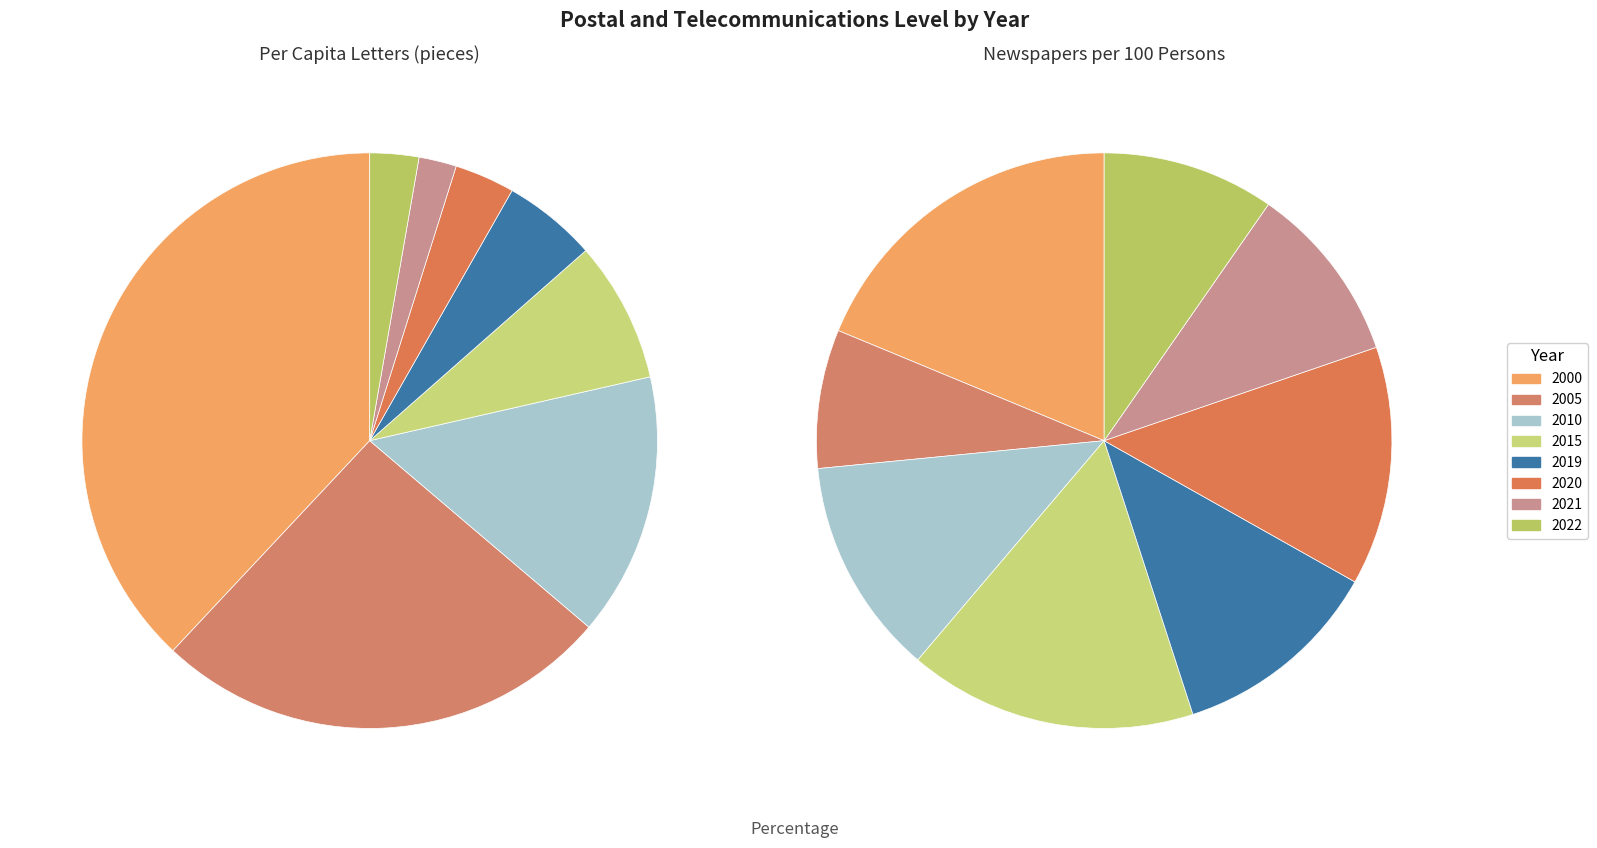

What is the smallest slice in the pie chart?

2021